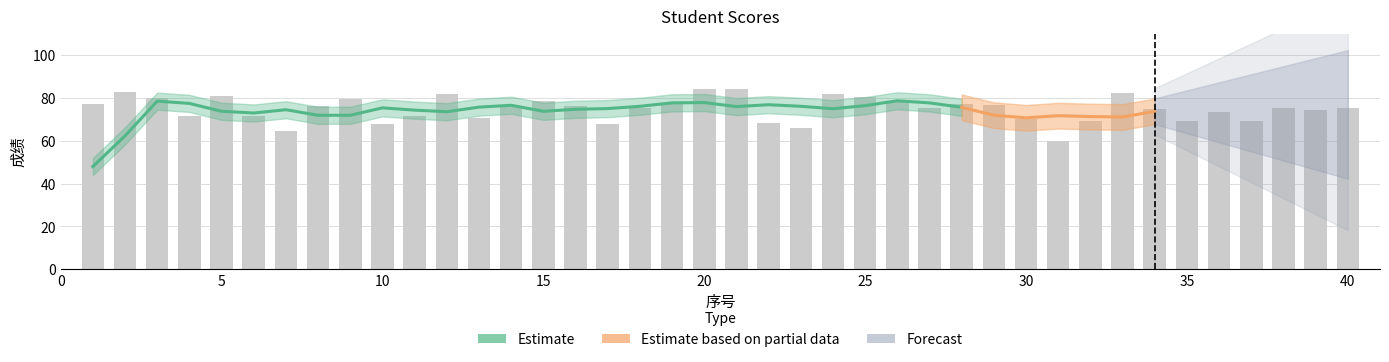

The chart shows a value of 141.1 at 3. True or false?

False